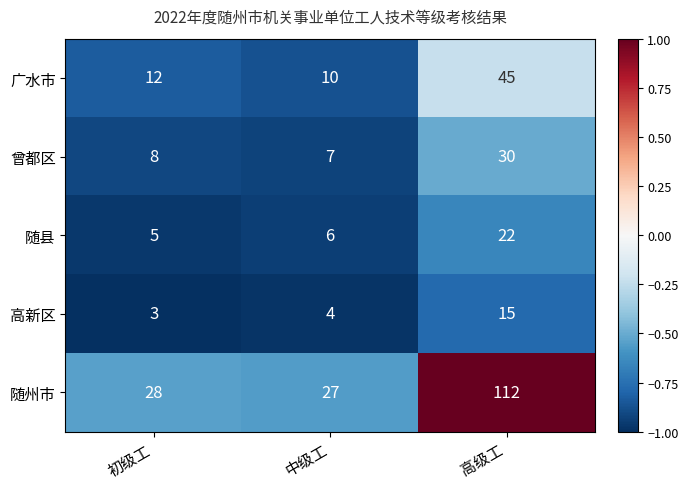

Which label corresponds to the largest value in the chart?

高级工